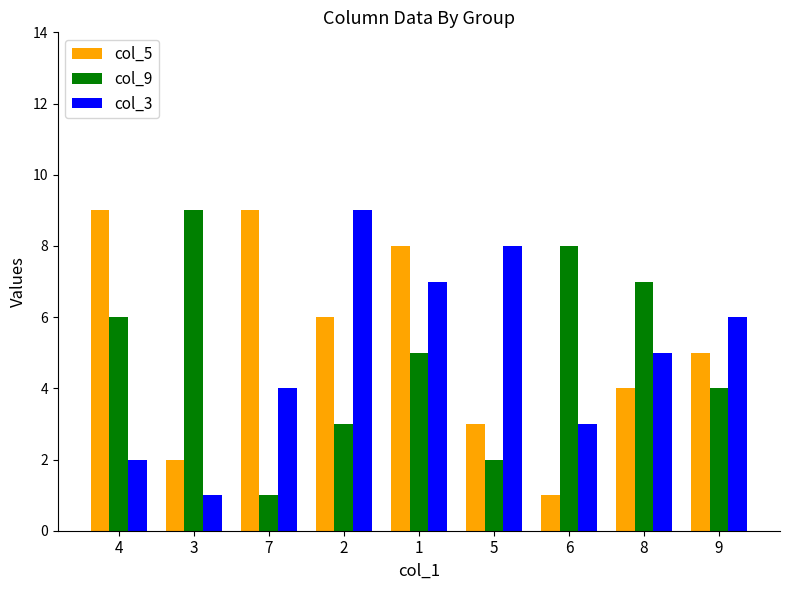

Where does the col_9 series first go above 5?

4